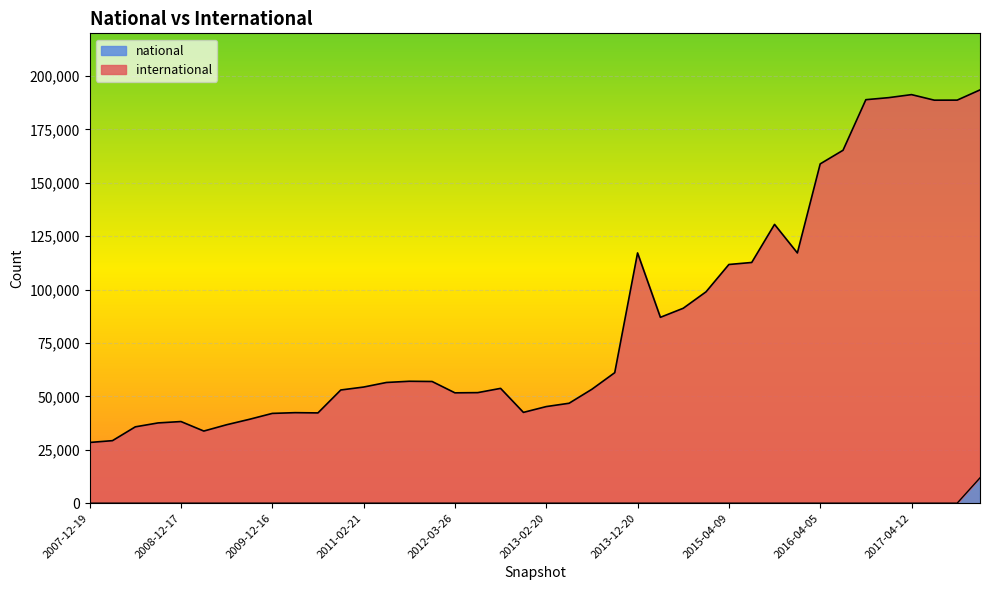

What is the label of the 40th point from the right?

2007-12-19